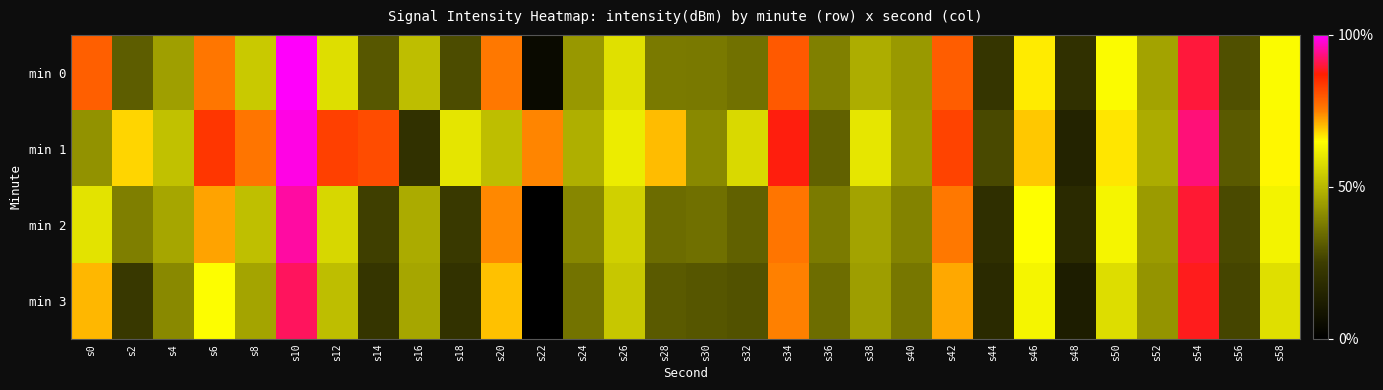

What is the smallest value displayed?

-145.7